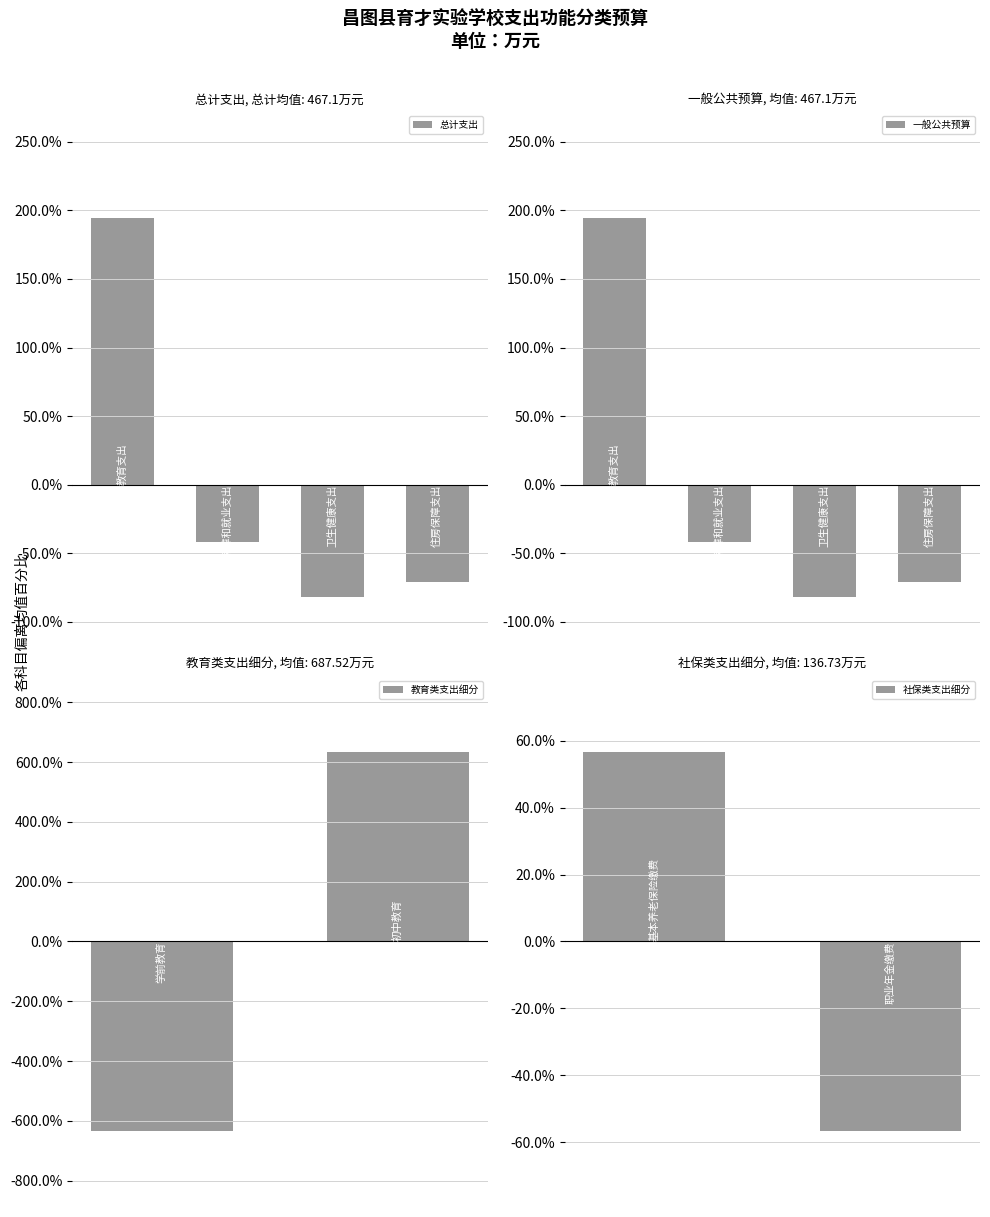

Does the chart contain any negative values?

Yes